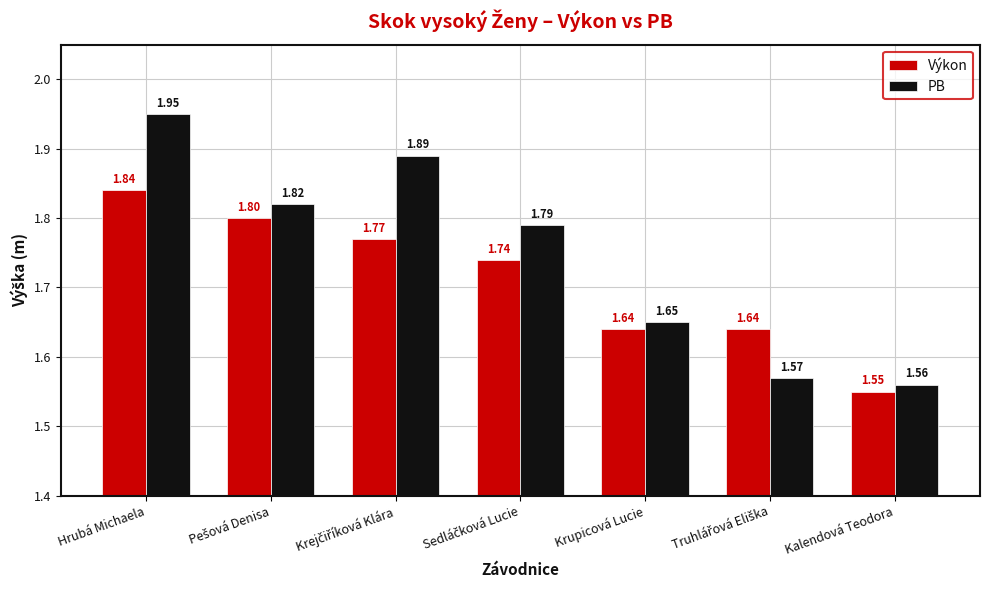

At how many categories does at least one series exceed 1?

7